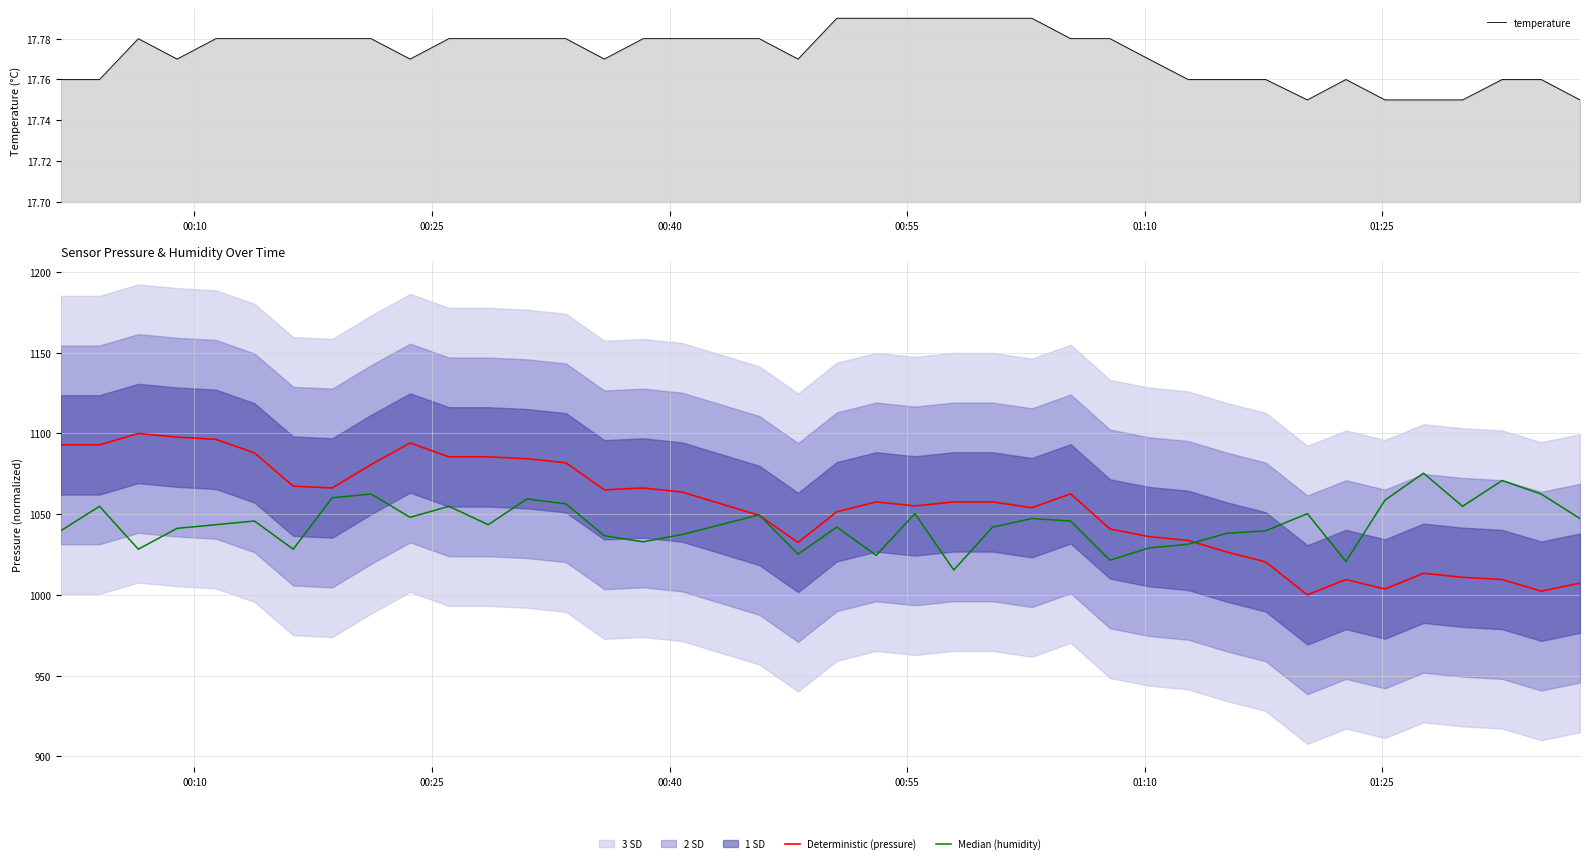

What is the lowest value of the Deterministic (pressure) series?

1000.0